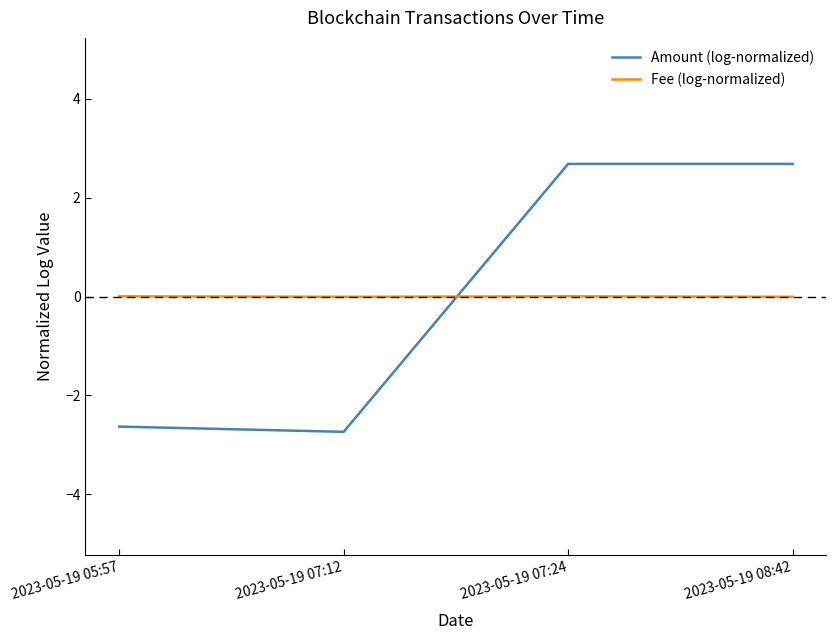

What are all the series names shown in the legend?

Amount (log-normalized), Fee (log-normalized)